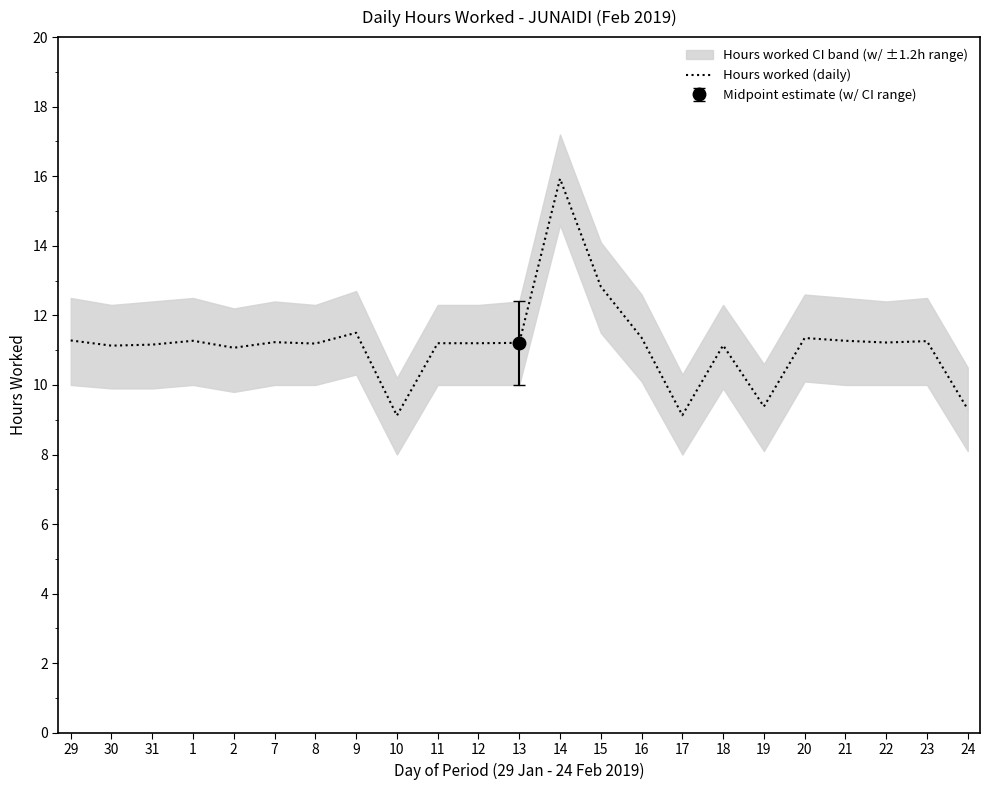

How many points are lower than both their immediate neighbors (excluding endpoints)?

7